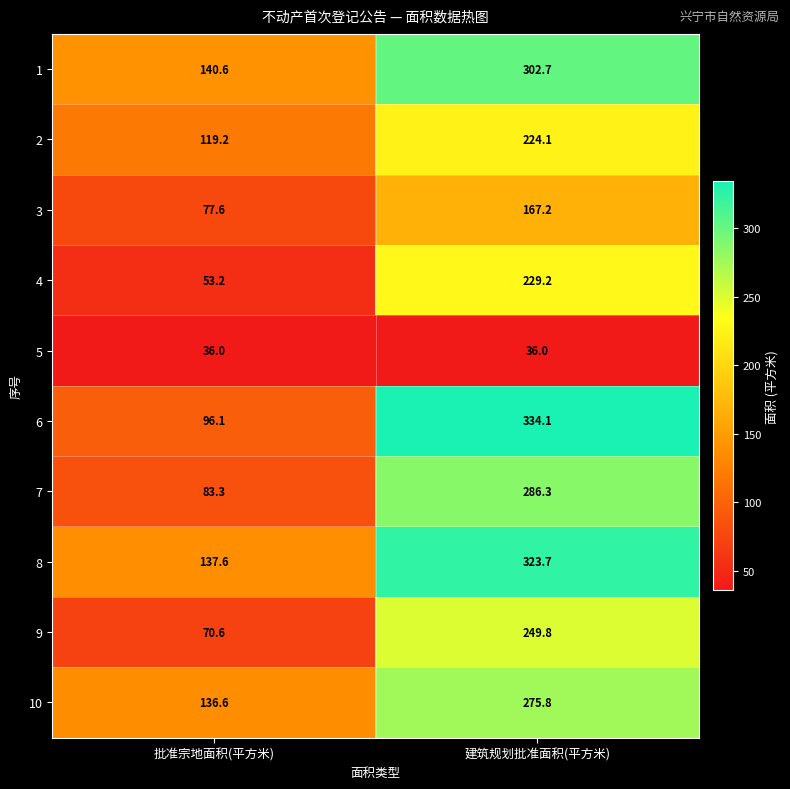

Reading left to right, transcribe all the data shown in this chart.

1: 批准宗地面积(平方米)=140.6	建筑规划批准面积(平方米)=302.7
2: 批准宗地面积(平方米)=119.2	建筑规划批准面积(平方米)=224.1
3: 批准宗地面积(平方米)=77.6	建筑规划批准面积(平方米)=167.2
4: 批准宗地面积(平方米)=53.2	建筑规划批准面积(平方米)=229.2
5: 批准宗地面积(平方米)=36.0	建筑规划批准面积(平方米)=36.0
6: 批准宗地面积(平方米)=96.1	建筑规划批准面积(平方米)=334.1
7: 批准宗地面积(平方米)=83.3	建筑规划批准面积(平方米)=286.3
8: 批准宗地面积(平方米)=137.6	建筑规划批准面积(平方米)=323.7
9: 批准宗地面积(平方米)=70.6	建筑规划批准面积(平方米)=249.8
10: 批准宗地面积(平方米)=136.6	建筑规划批准面积(平方米)=275.8